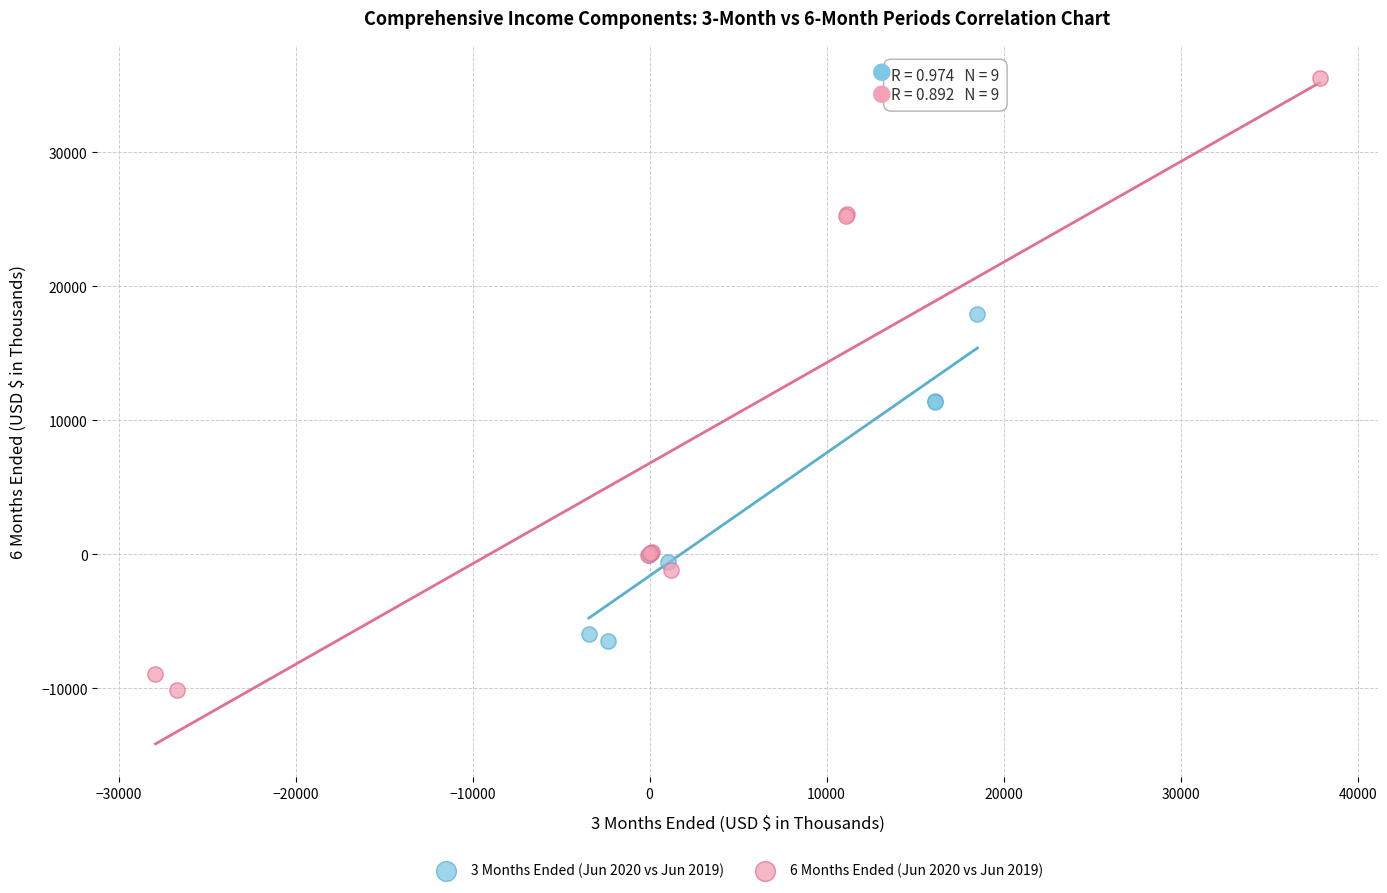

Which series has the largest Y range (max minus min)?

6 Months Ended (Jun 2020 vs Jun 2019)